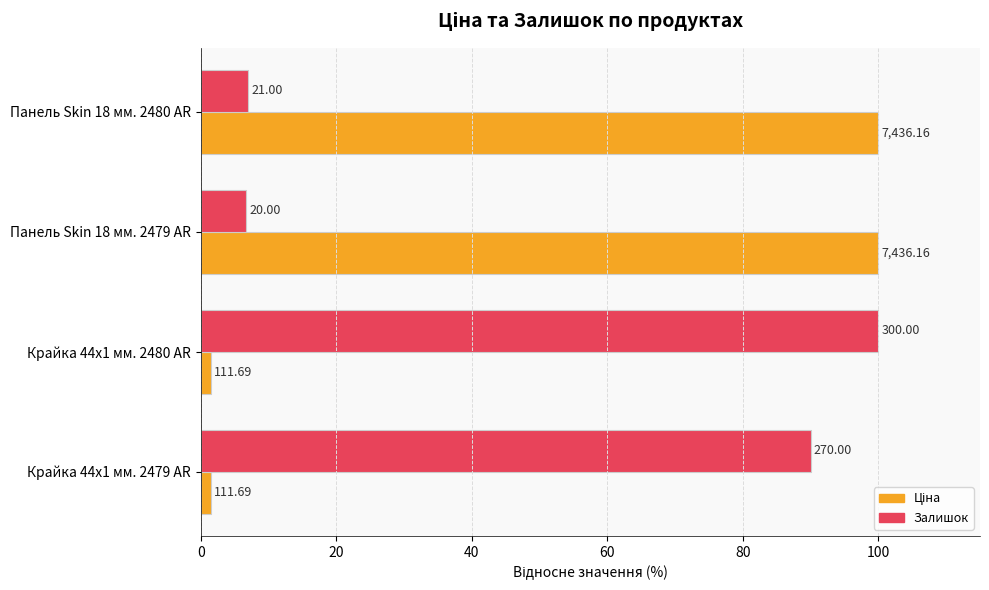

Count the number of data series in this chart.

2